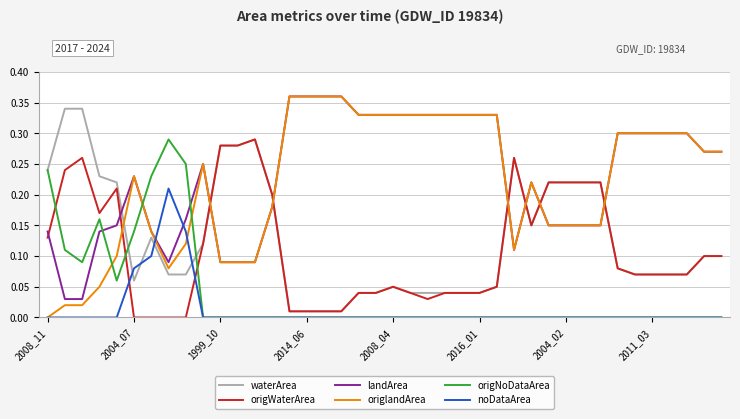

Which series has the widest spread of values?

origlandArea